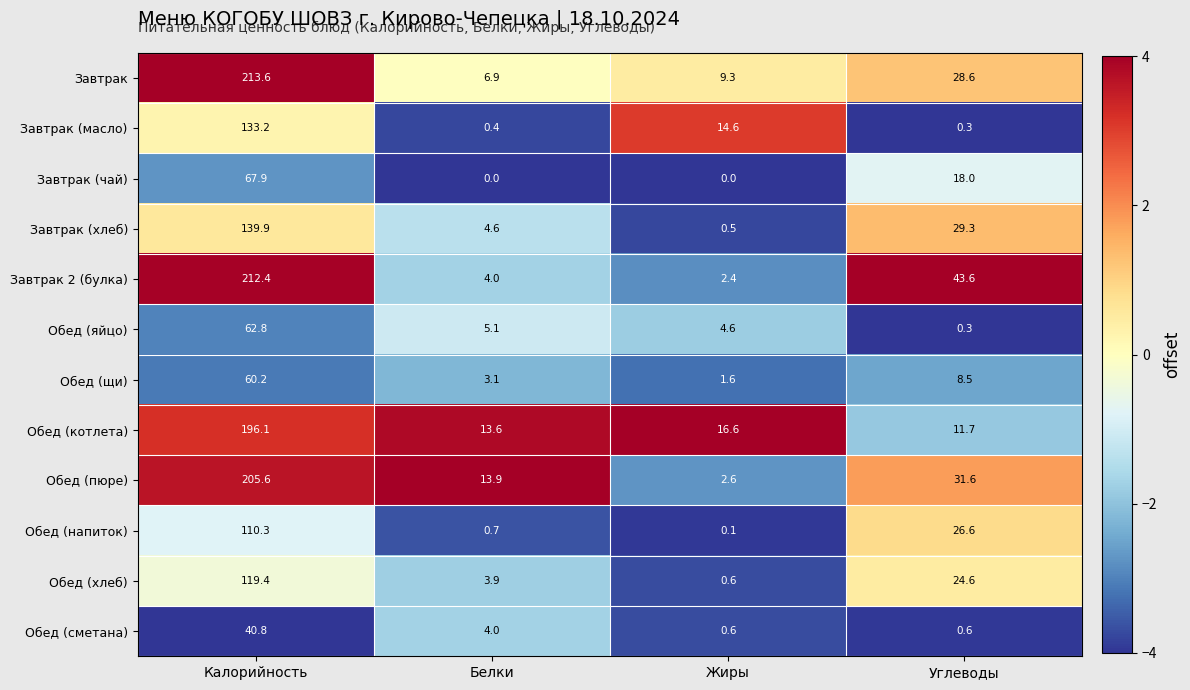

What is the total value across all series at Калорийность?

1562.2